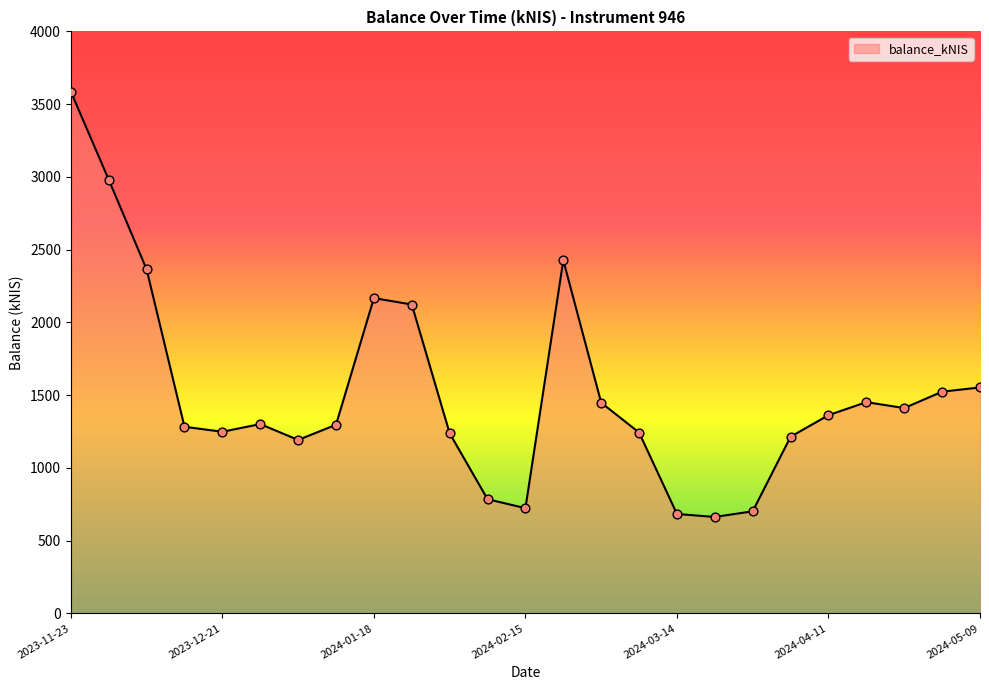

What is the difference between the maximum and minimum values?

2922.7